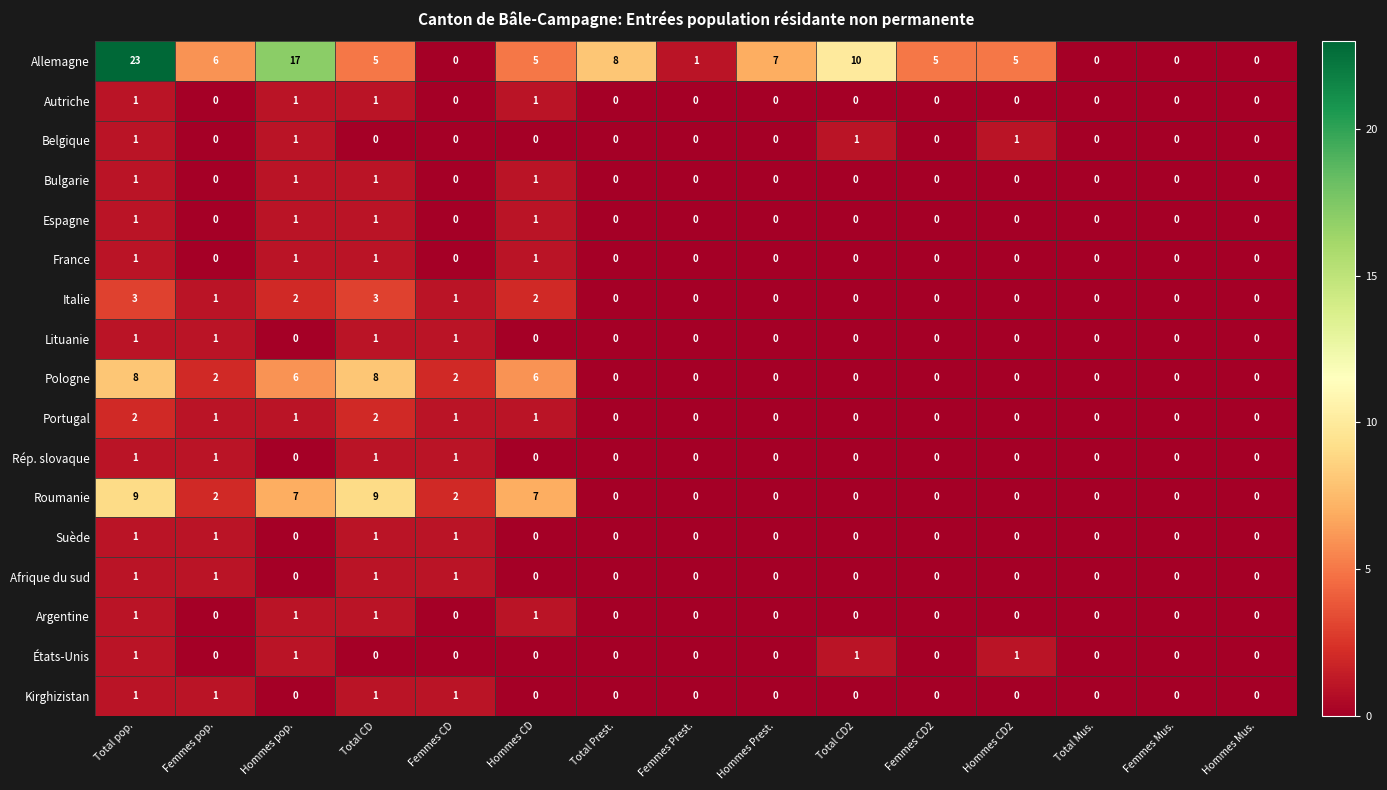

The Italie series shows 2 at Hommes pop.. True or false?

True